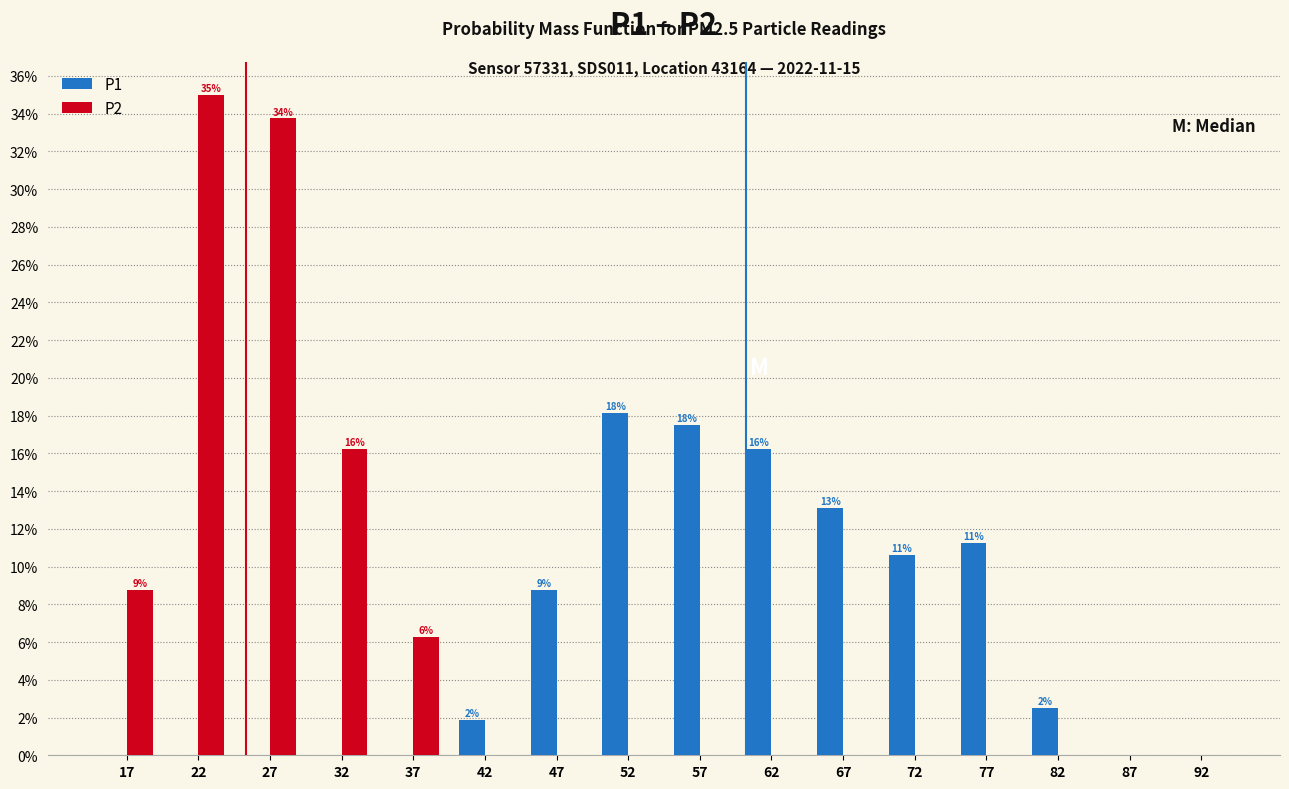

In the P2 series, which range on the x-axis has the tallest bar?

20 to 25